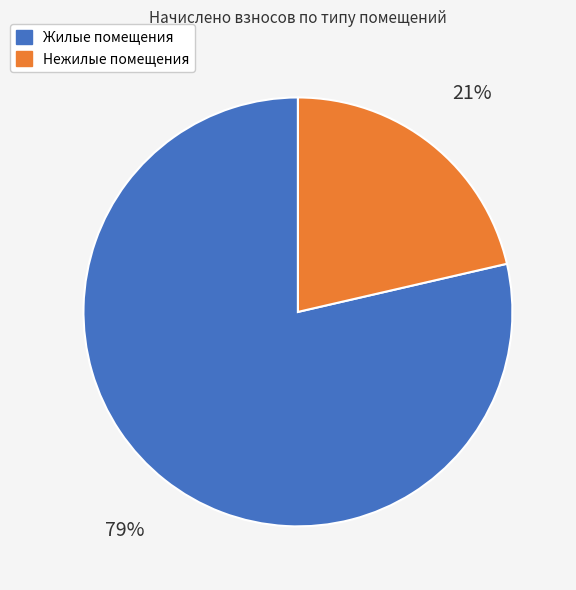

To the nearest percent, what is the average slice percentage?

50%